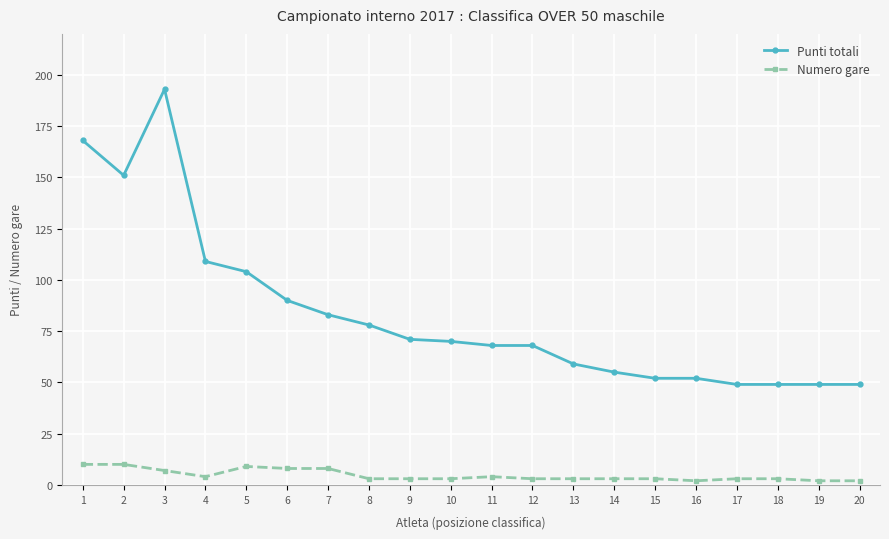

What is the average value of the Punti totali series?

83